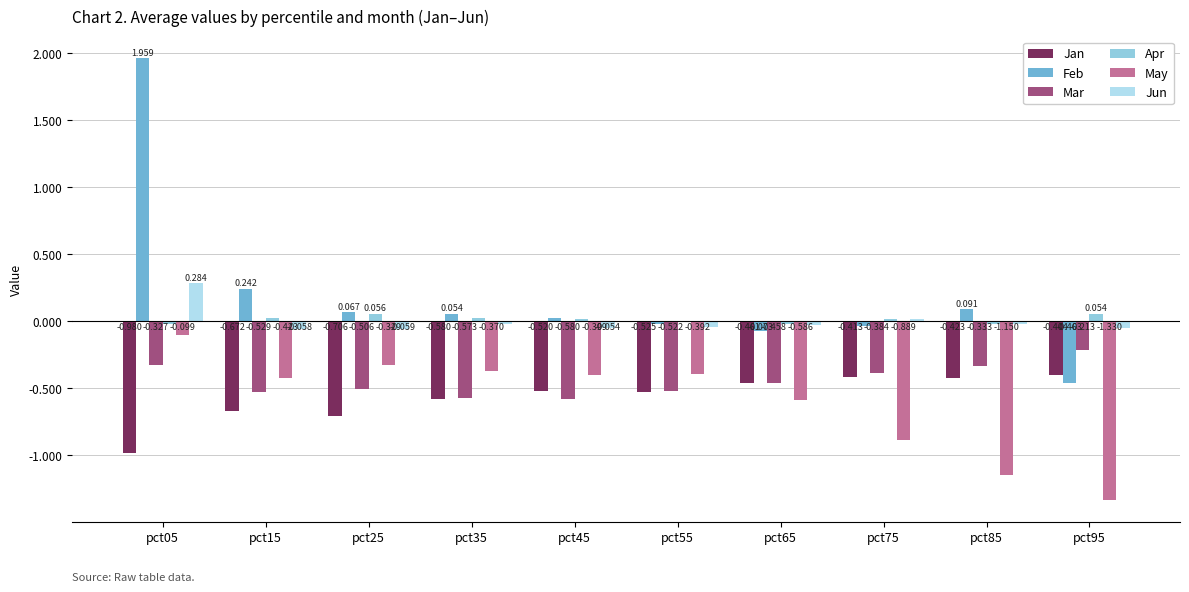

Which series has the widest spread of values?

Feb